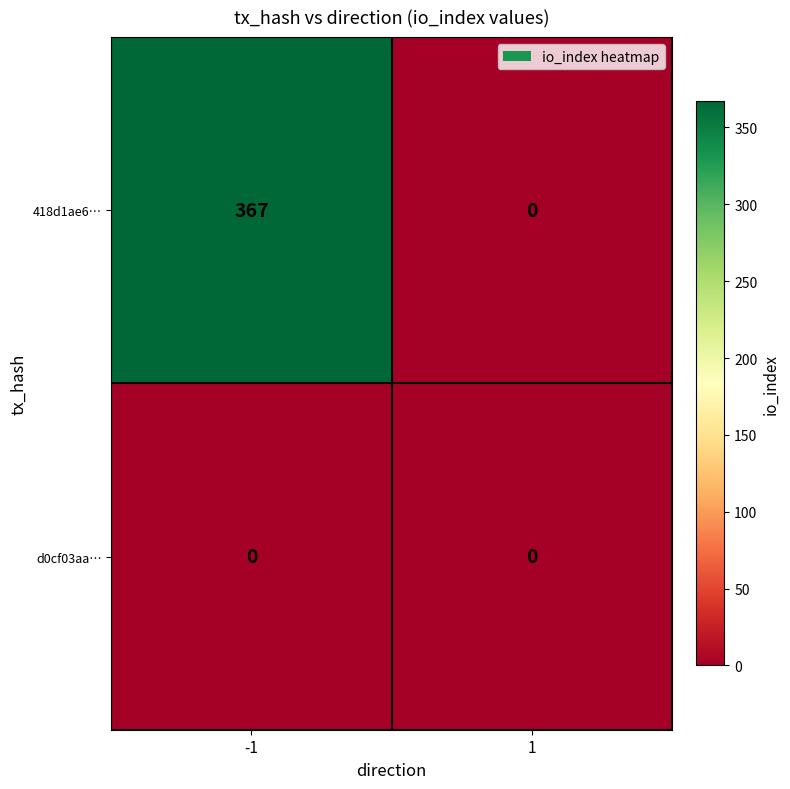

What is the total value across all series at -1?

367